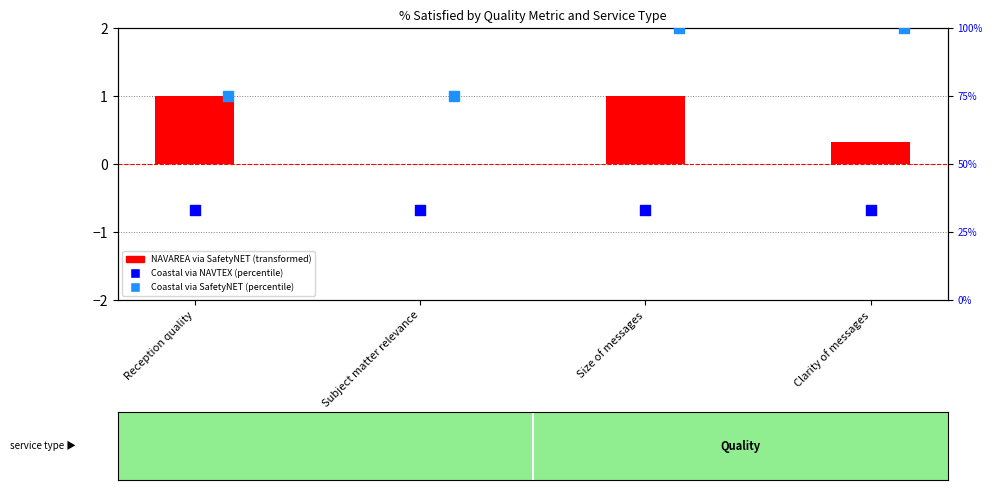

Which series has the largest Y range (max minus min)?

Coastal via SafetyNET